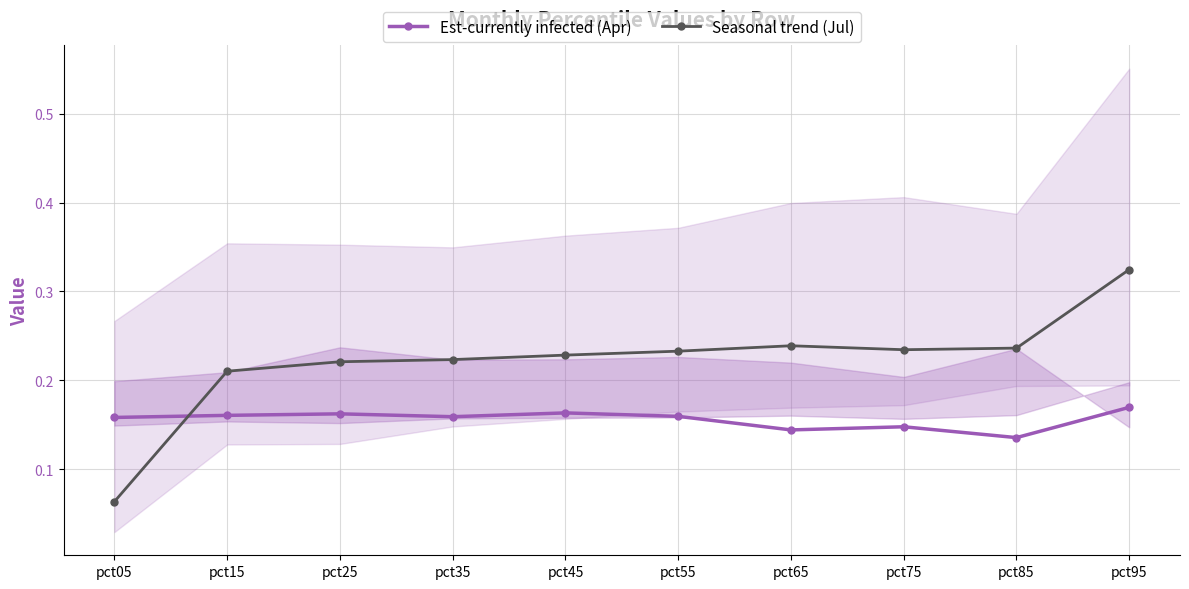

What is the minimum value shown in the chart?

0.1